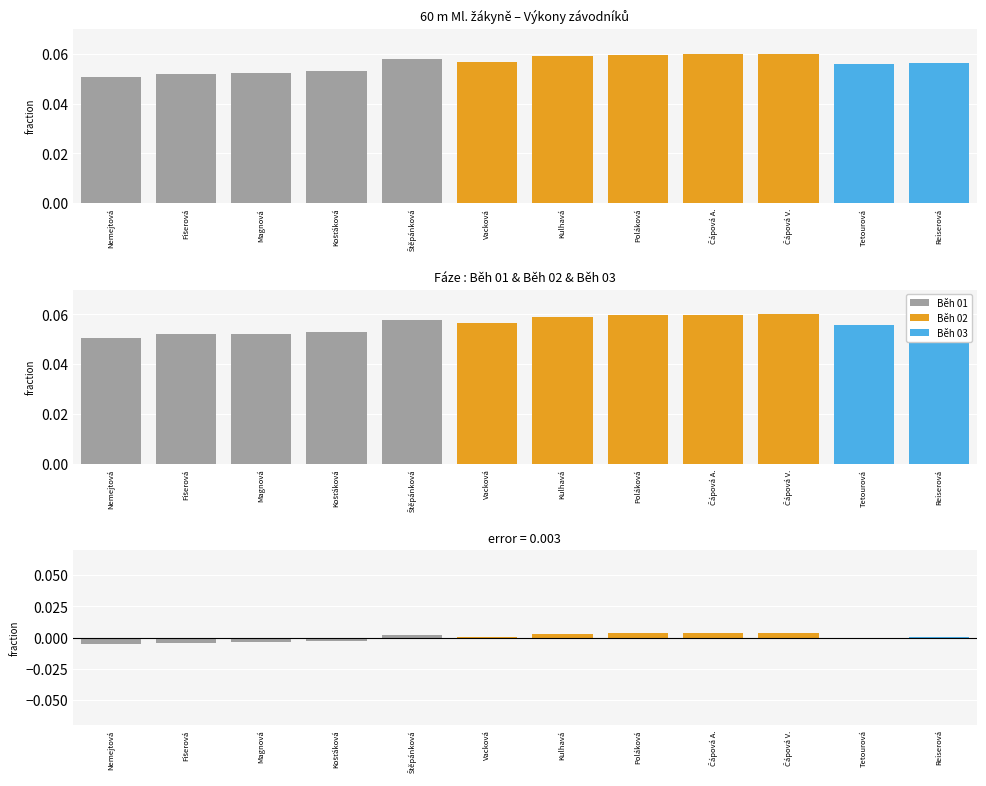

The Běh 01 series shows 0.1 at Magnová. True or false?

True